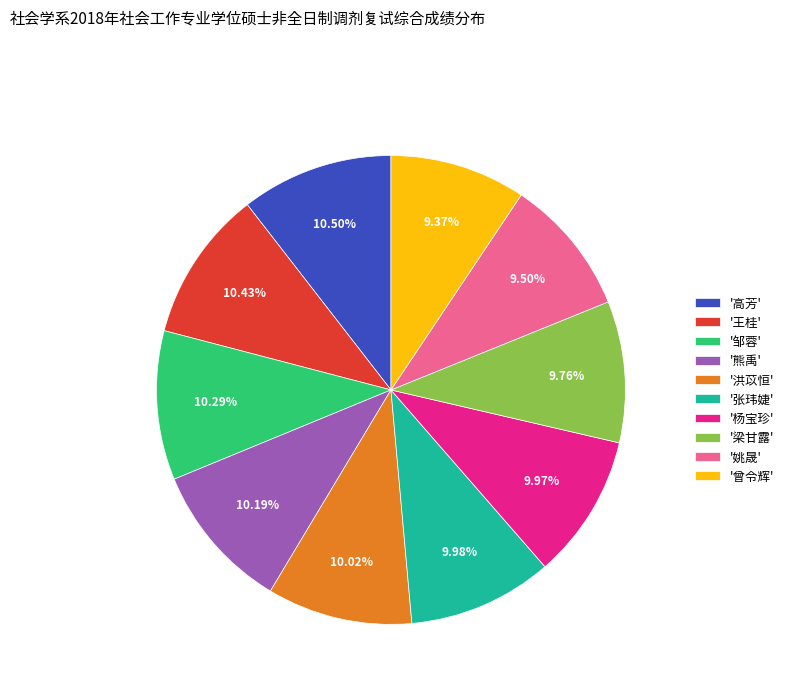

How many slices are in this pie chart?

10